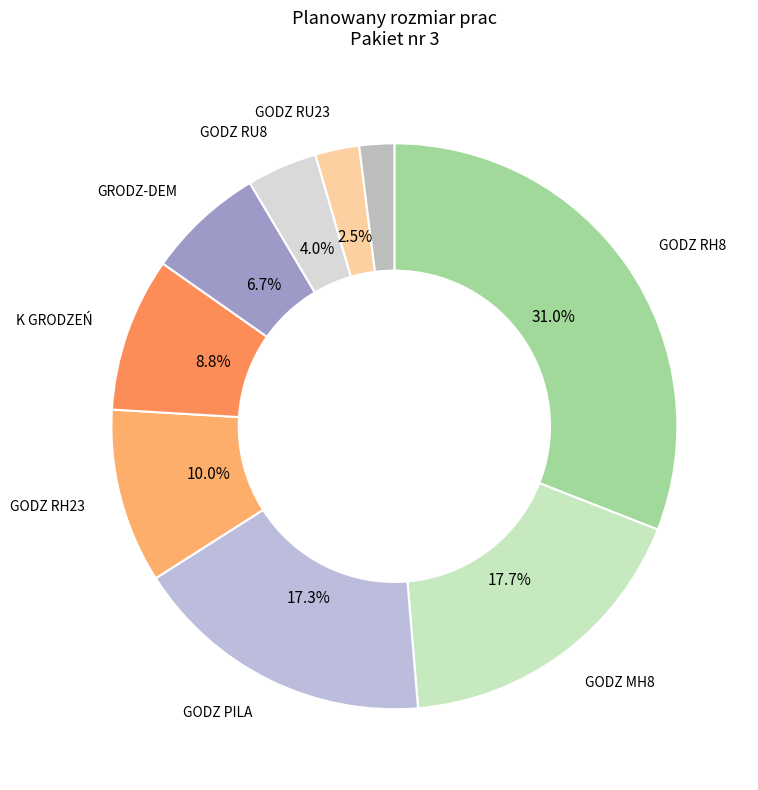

Count the number of slices in the pie.

9